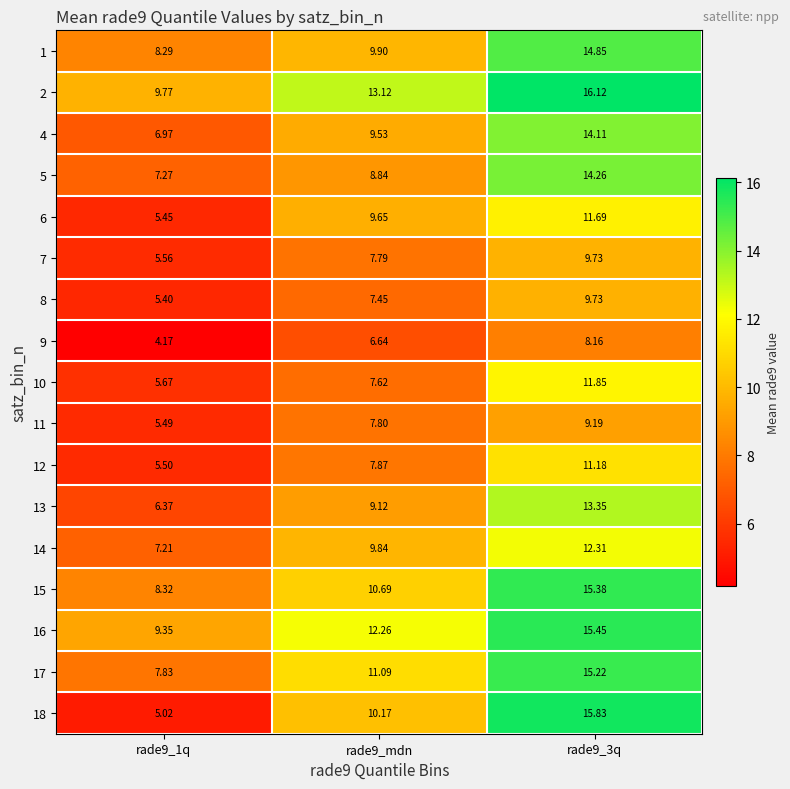

At how many categories does at least one series exceed 14?

1